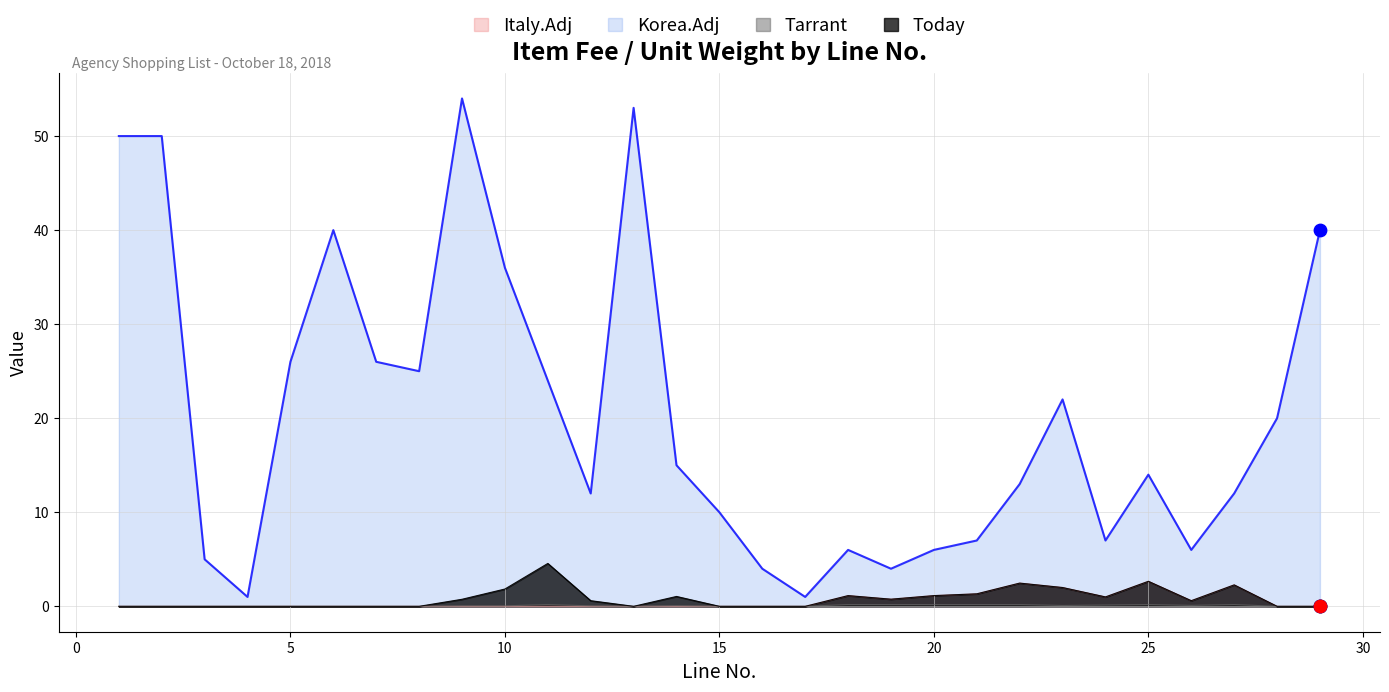

What is the total value across all series at 4?

1.0